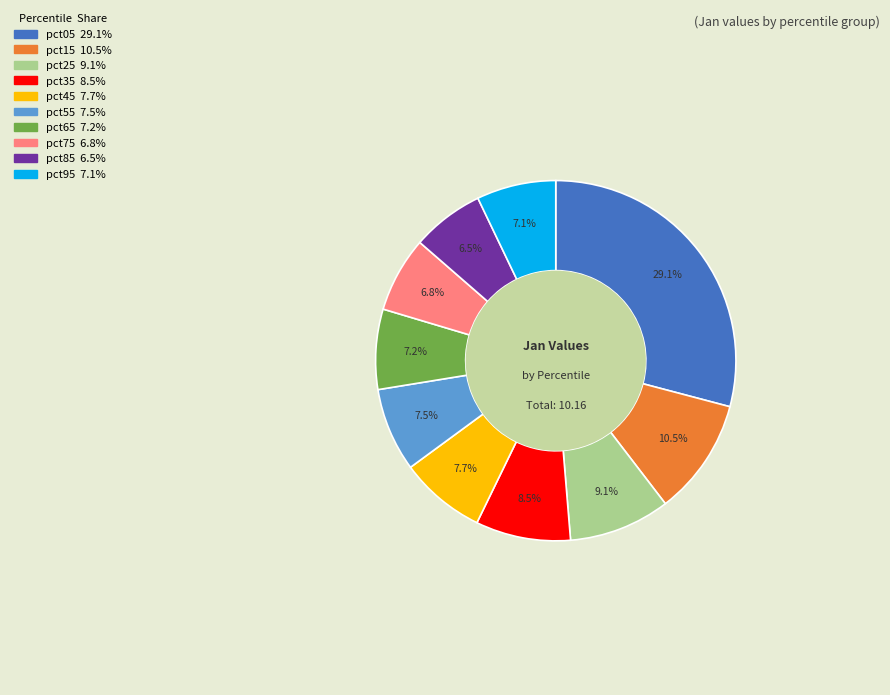

Which has a higher value, pct55 or pct85?

pct55